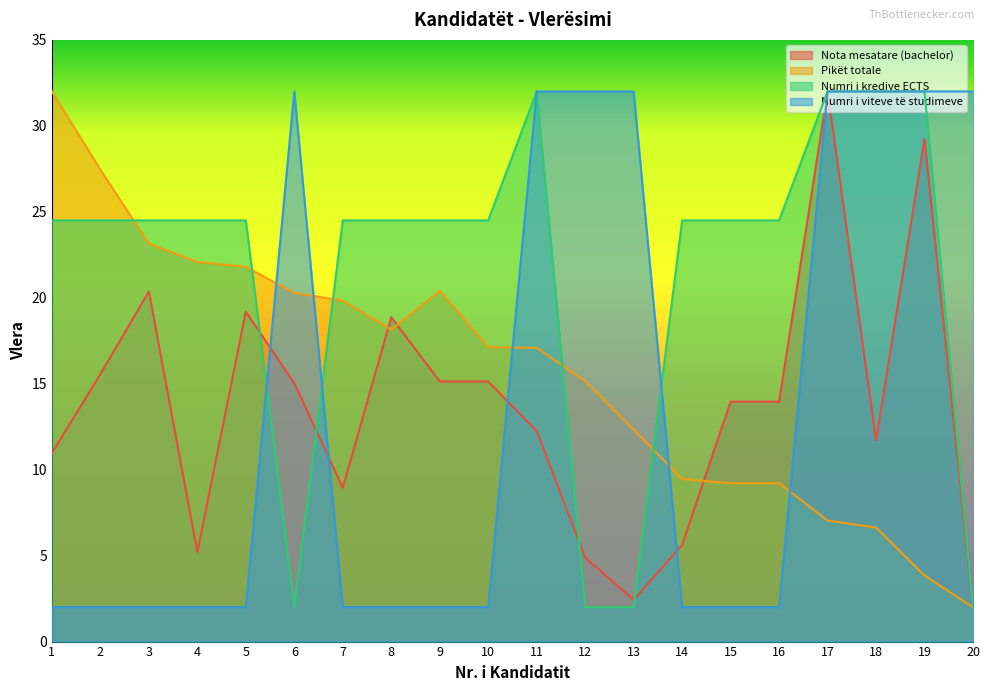

How many intersections are there between Numri i viteve të studimeve and Numri i kredive ECTS?

3